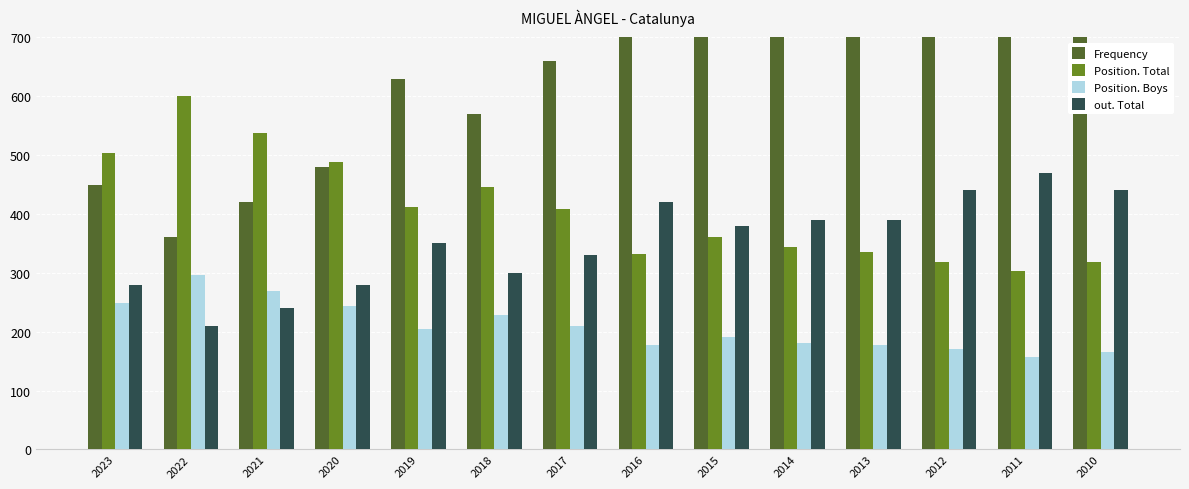

Count the number of categories in the chart.

14